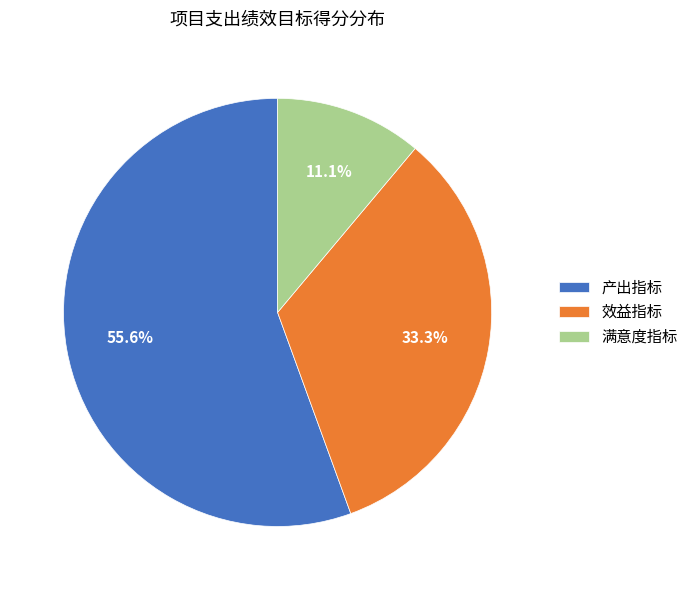

True or false: 产出指标 accounts for 56% of the total.

True